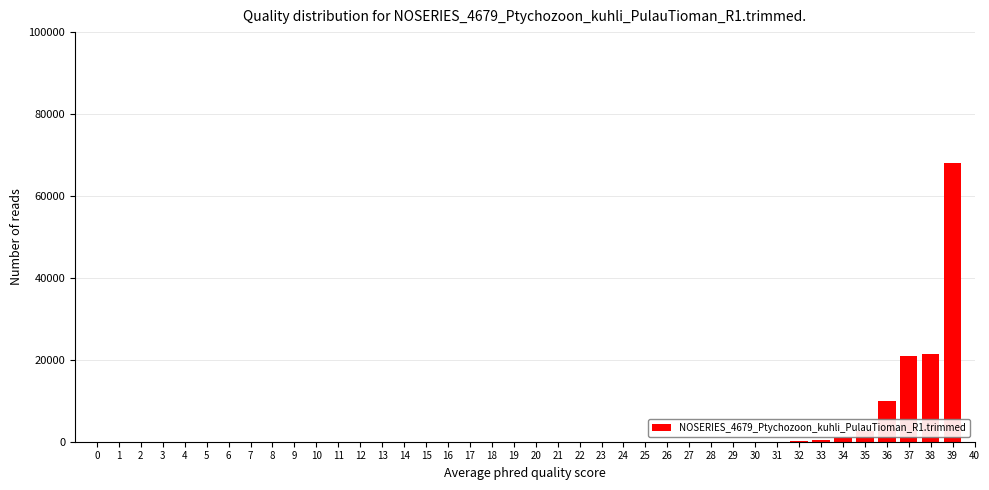

What is the sum of all values?

124700